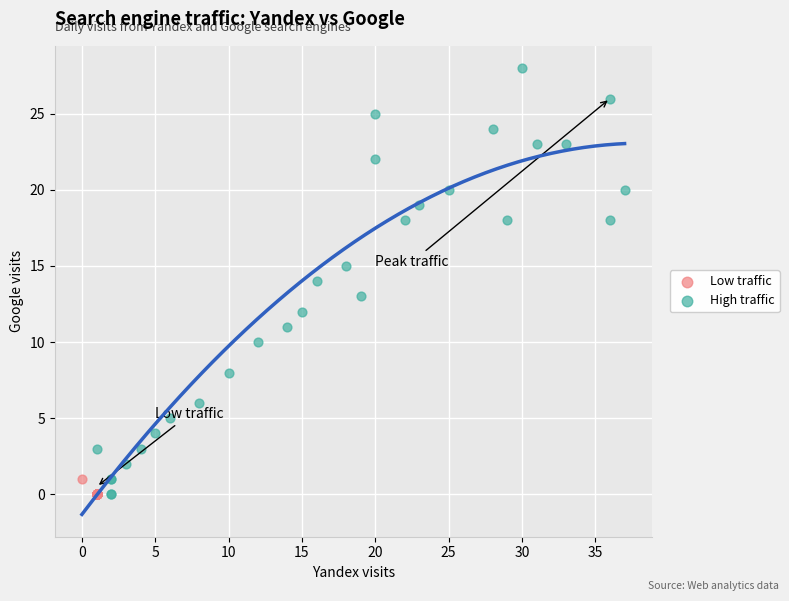

Which series has the widest spread of Y values?

High traffic